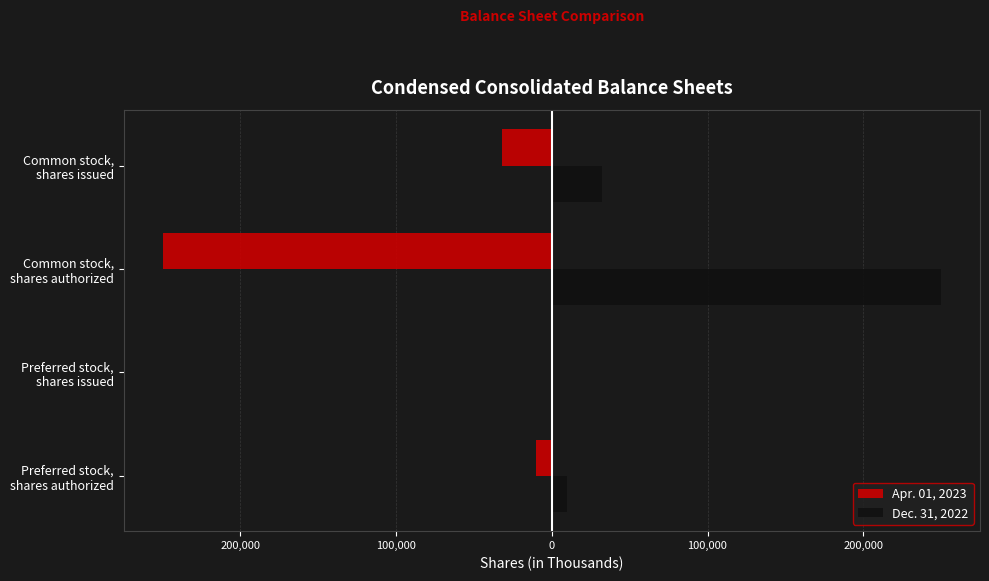

What are all the series names shown in the legend?

Apr. 01, 2023, Dec. 31, 2022